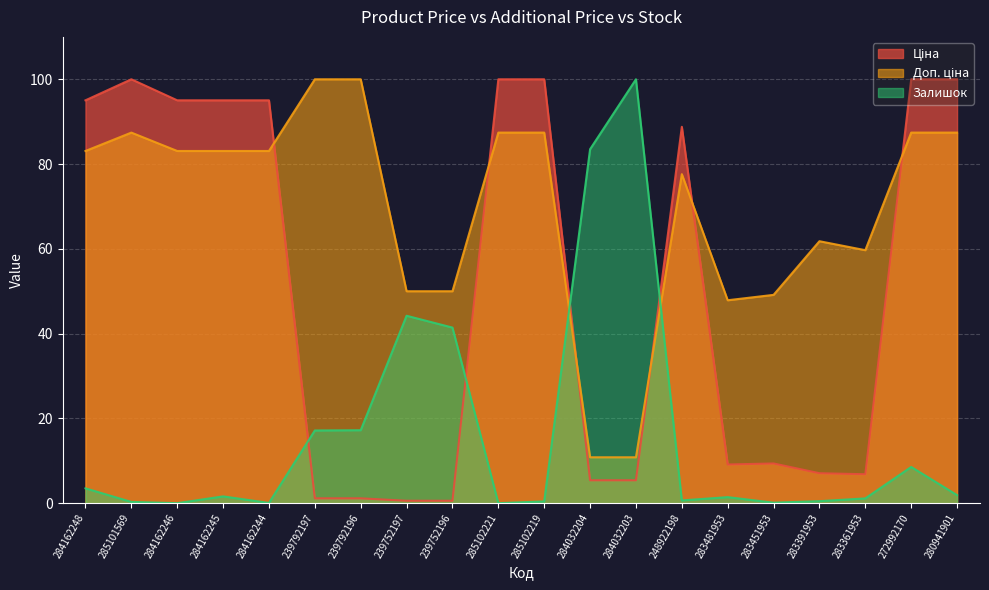

True or false: Доп. ціна and Залишок cross at least once.

True